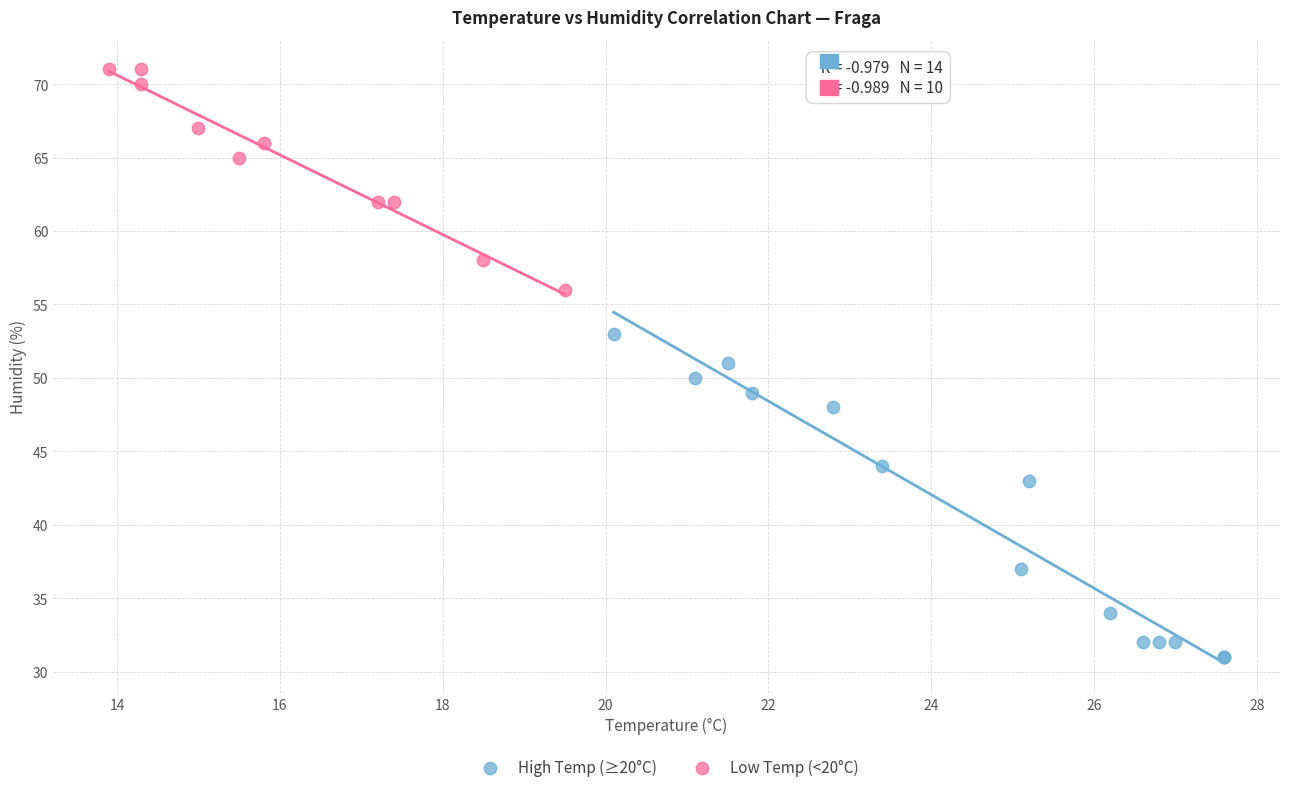

Which series has the largest Y range (max minus min)?

High Temp (≥20°C)